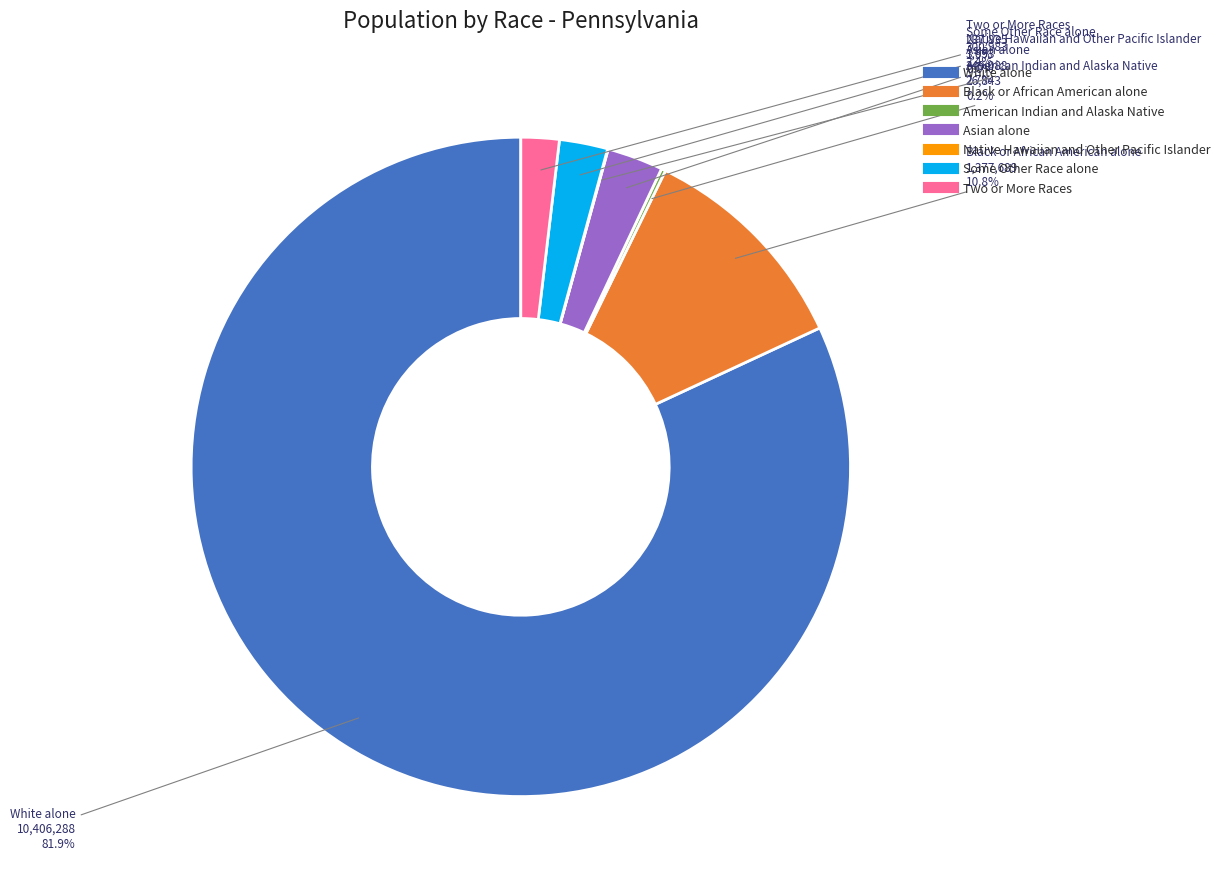

Between Two or More Races and White alone, which is larger?

White alone